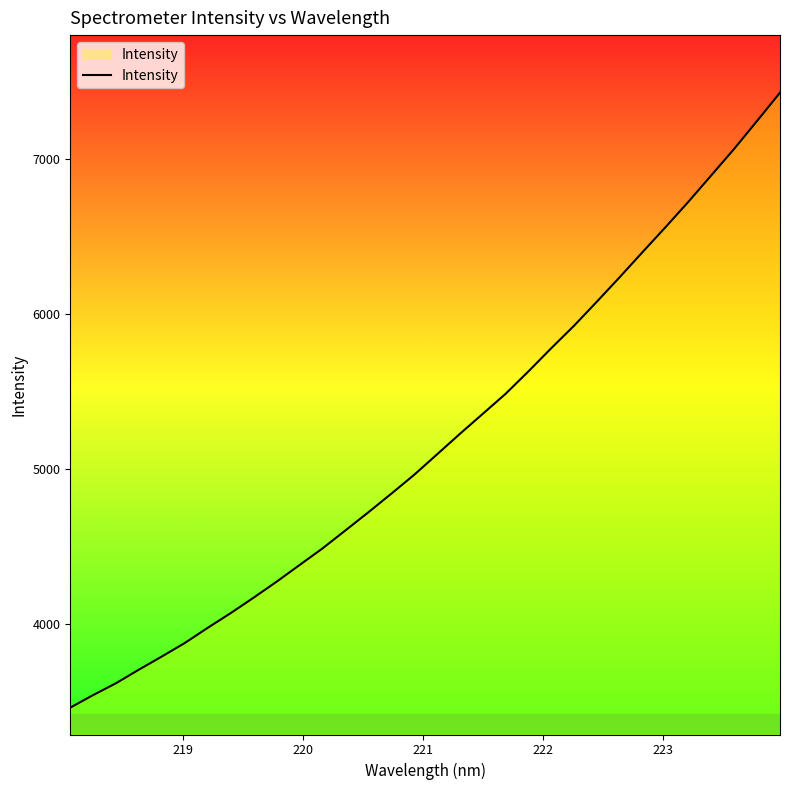

What is the smallest value displayed?

3463.7